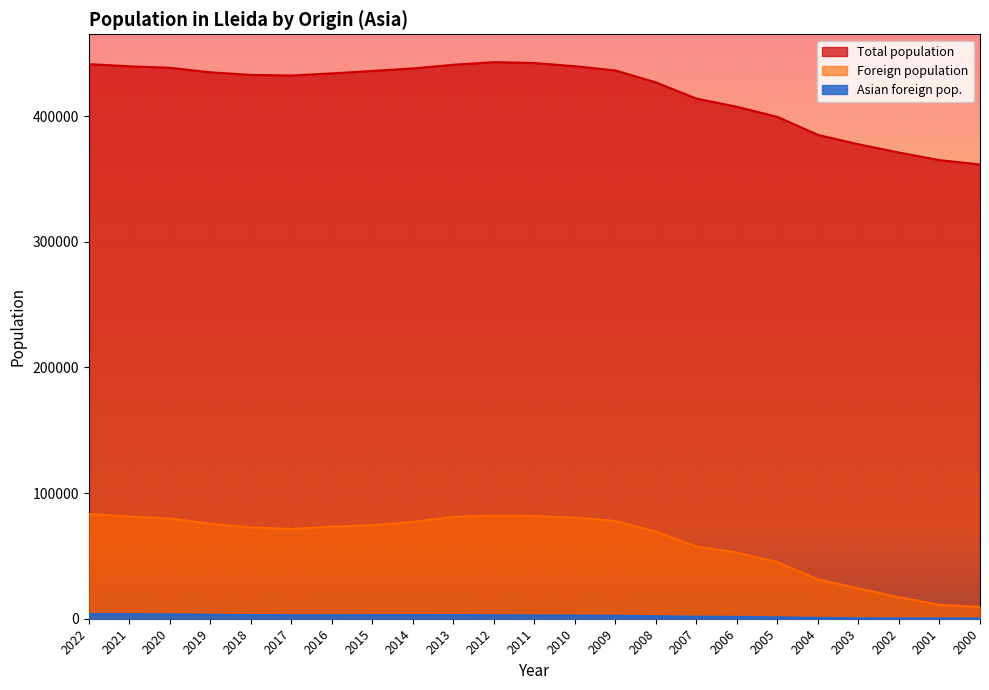

Reading right to left, what are all the values shown in this chart?

Total population: 361590	365023	371055	377639	385092	399439	407496	414015	426872	436402	439768	442308	443032	440915	438001	436029	434041	432384	432866	434930	438517	439727	441443
Foreign population: 9451	11033	17111	24107	31370	45144	52633	57560	69366	77784	80490	81762	82053	81145	77045	74435	73295	71479	72654	75642	79833	81392	83295
Asian foreign pop.: 198	219	309	402	633	1122	1475	1636	1982	2352	2551	2651	2786	2895	2862	2855	2828	2811	2942	3163	3493	3642	3723